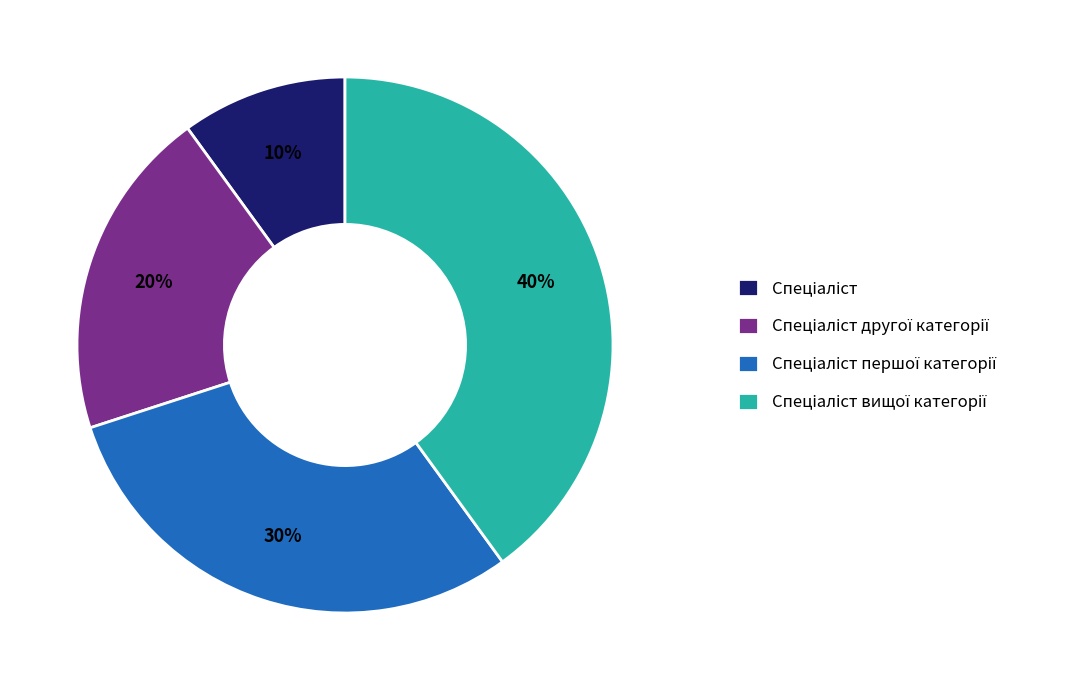

Is there a majority slice in this chart?

No